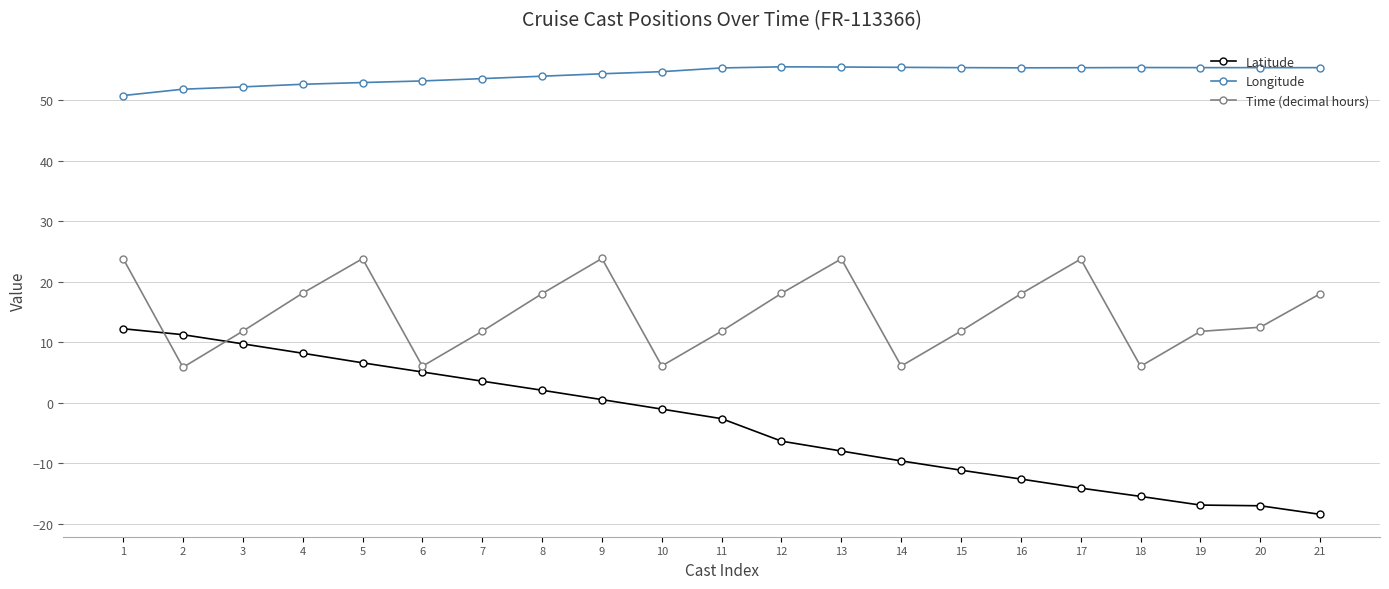

Rank the series by their average value, from highest to lowest.

Longitude, Time (decimal hours), Latitude